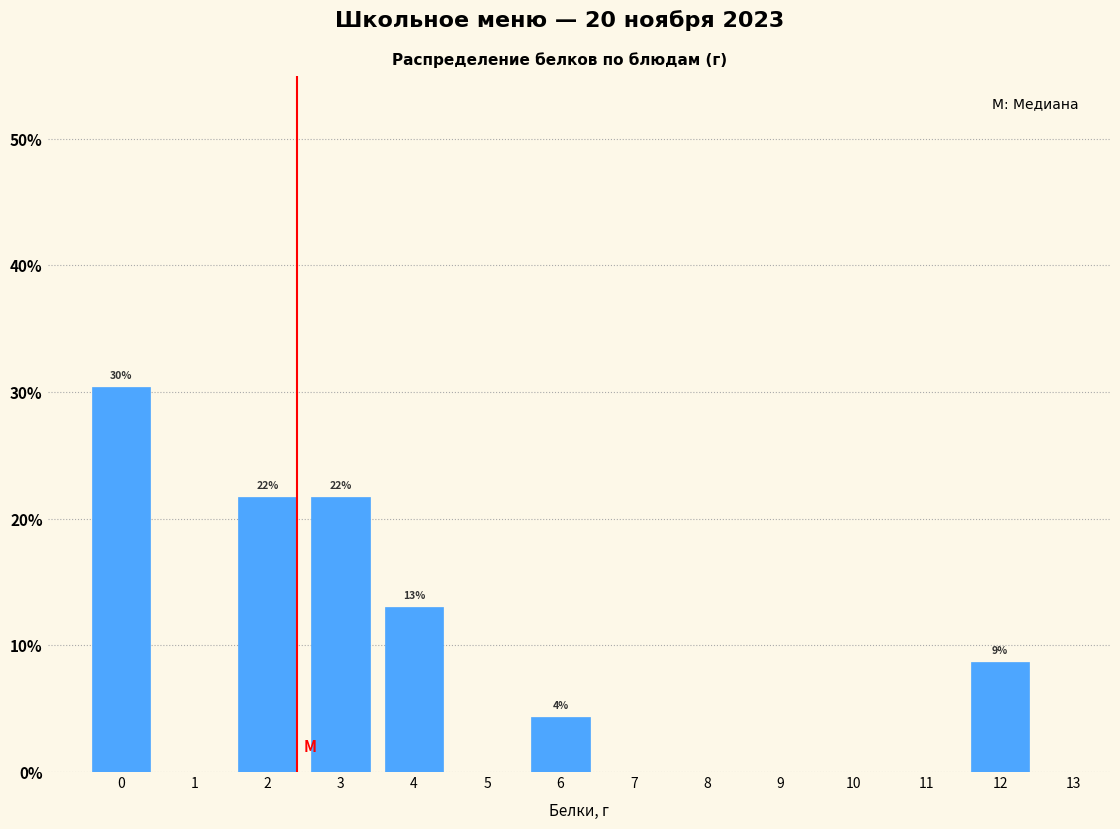

Reading left to right, transcribe all the data shown in this chart.

0=30.4	1=0.0	2=21.7	3=21.7	4=13.0	5=0.0	6=4.3	7=0.0	8=0.0	9=0.0	10=0.0	11=0.0	12=8.7	13=0.0